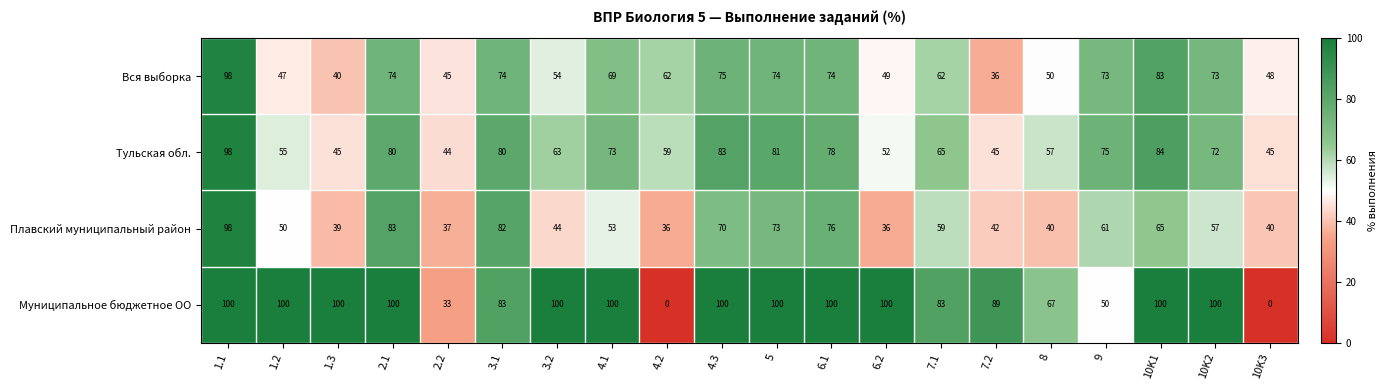

Rank the series by their average value, from lowest to highest.

Плавский муниципальный район, Вся выборка, Тульская обл., Муниципальное бюджетное ОО